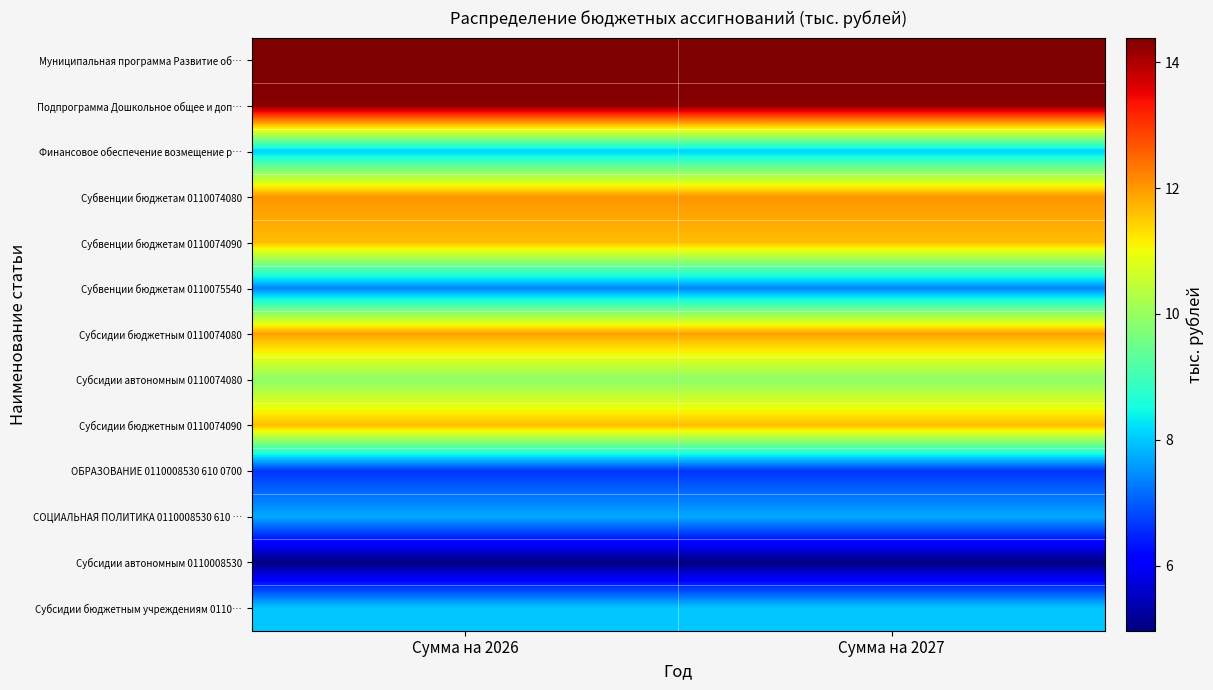

What is the spread (max minus min) of values at Сумма на 2026?

9.4